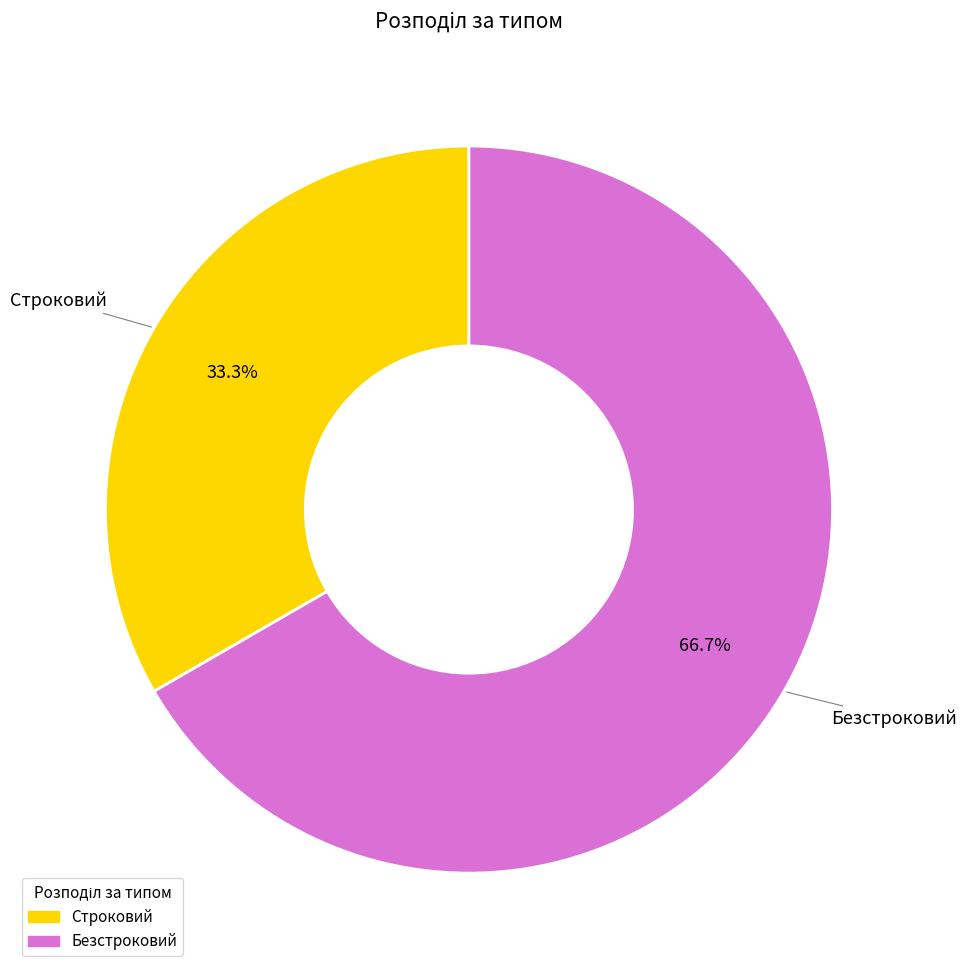

True or false: Строковий accounts for 39% of the total.

False